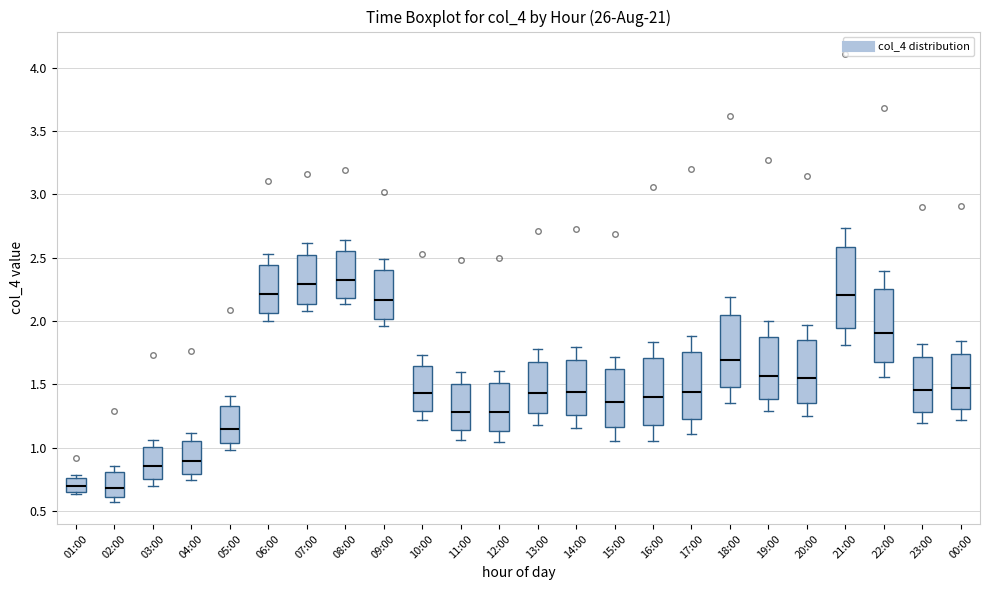

Reading left to right, transcribe this box plot: for each box, give where its median line is, the range the box spans, and where its two whiskers end, as read against the y-axis. The values are not printed on the chart, so give them approximately, as read against the axis.

01:00: median 0.70, box 0.65 to 0.75, whiskers 0.65 to 0.80
02:00: median 0.70, box 0.60 to 0.80, whiskers 0.55 to 0.85
03:00: median 0.85, box 0.75 to 1.00, whiskers 0.70 to 1.05
04:00: median 0.90, box 0.80 to 1.05, whiskers 0.75 to 1.10
05:00: median 1.15, box 1.05 to 1.35, whiskers 1.00 to 1.40
06:00: median 2.20, box 2.05 to 2.45, whiskers 2.00 to 2.55
07:00: median 2.30, box 2.15 to 2.50, whiskers 2.10 to 2.60
08:00: median 2.30, box 2.20 to 2.55, whiskers 2.15 to 2.65
09:00: median 2.15, box 2.00 to 2.40, whiskers 1.95 to 2.50
10:00: median 1.45, box 1.30 to 1.65, whiskers 1.20 to 1.75
11:00: median 1.30, box 1.15 to 1.50, whiskers 1.05 to 1.60
12:00: median 1.30, box 1.15 to 1.50, whiskers 1.05 to 1.60
13:00: median 1.45, box 1.25 to 1.70, whiskers 1.20 to 1.80
14:00: median 1.45, box 1.25 to 1.70, whiskers 1.15 to 1.80
15:00: median 1.35, box 1.15 to 1.60, whiskers 1.05 to 1.70
16:00: median 1.40, box 1.20 to 1.70, whiskers 1.05 to 1.85
17:00: median 1.45, box 1.25 to 1.75, whiskers 1.10 to 1.90
18:00: median 1.70, box 1.50 to 2.05, whiskers 1.35 to 2.20
19:00: median 1.55, box 1.40 to 1.85, whiskers 1.30 to 2.00
20:00: median 1.55, box 1.35 to 1.85, whiskers 1.25 to 1.95
21:00: median 2.20, box 1.95 to 2.60, whiskers 1.80 to 2.75
22:00: median 1.90, box 1.65 to 2.25, whiskers 1.55 to 2.40
23:00: median 1.45, box 1.30 to 1.70, whiskers 1.20 to 1.80
00:00: median 1.45, box 1.30 to 1.75, whiskers 1.20 to 1.85